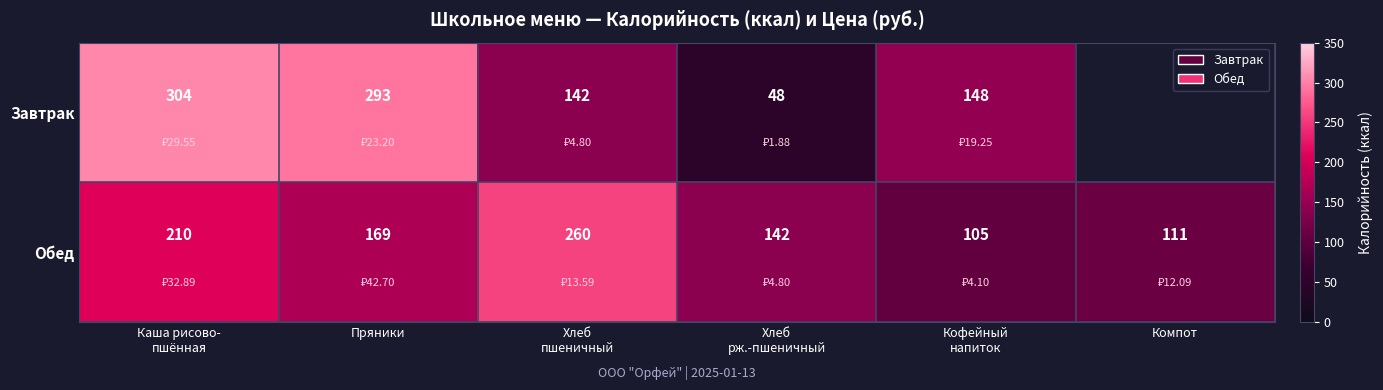

What is the maximum value shown in the chart?

303.9